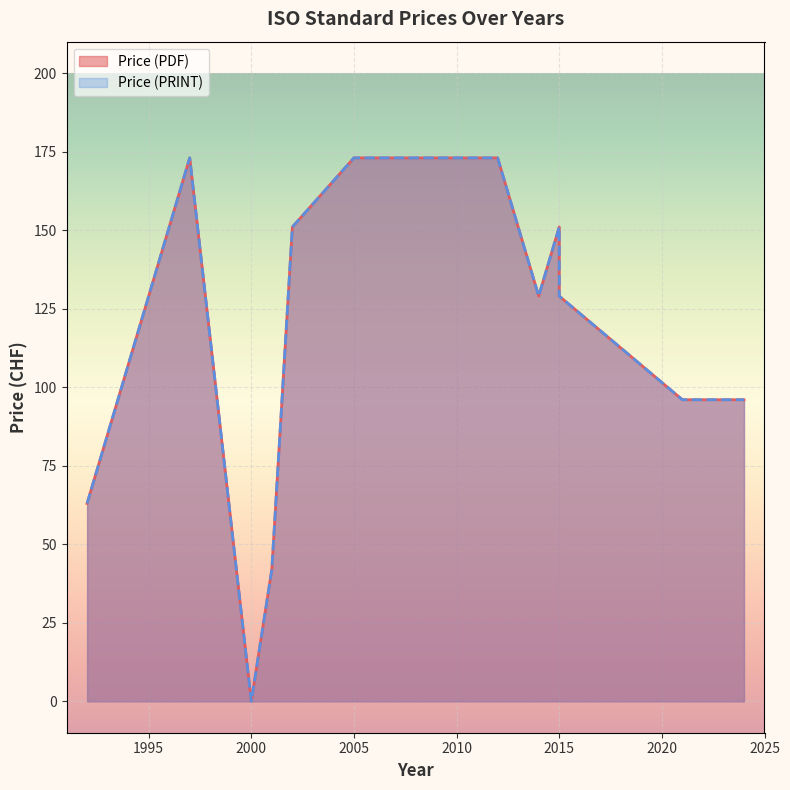

True or false: Price (PRINT) has a value of -53 at 2000.

False